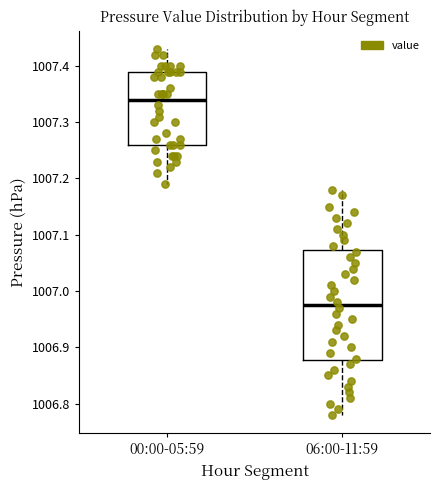

Where does the median line of the box for 06:00-11:59 sit on the y-axis? The values are not printed on the chart, so give them approximately, as read against the axis.

1006.98